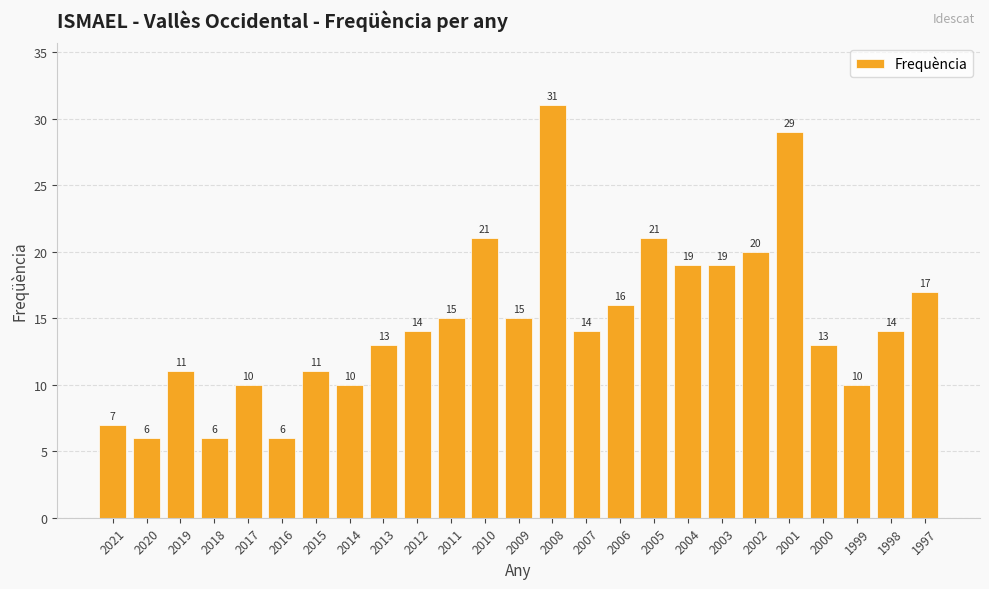

Does the chart contain any negative values?

No